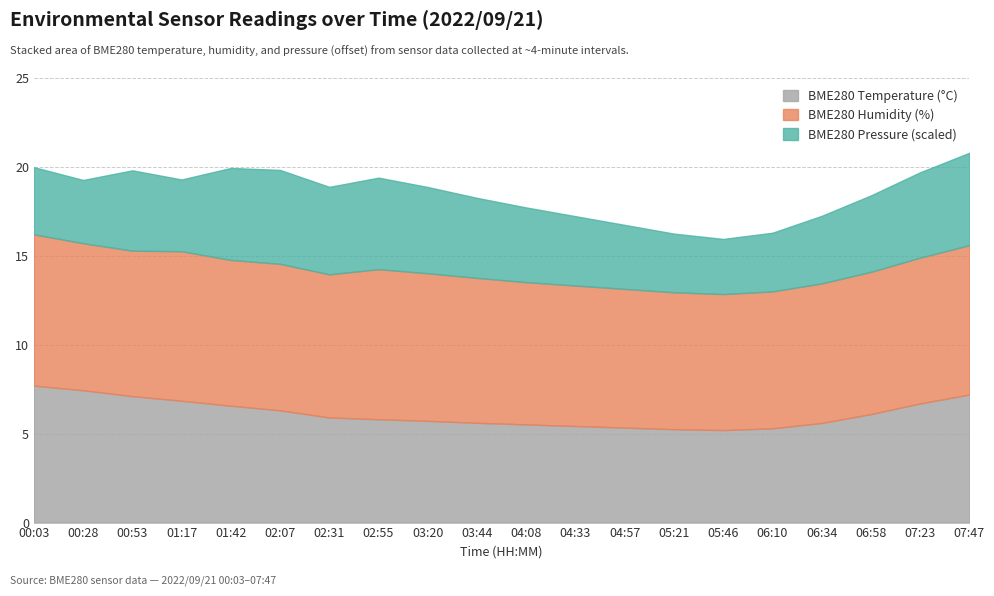

How many categories are shown in the chart?

20